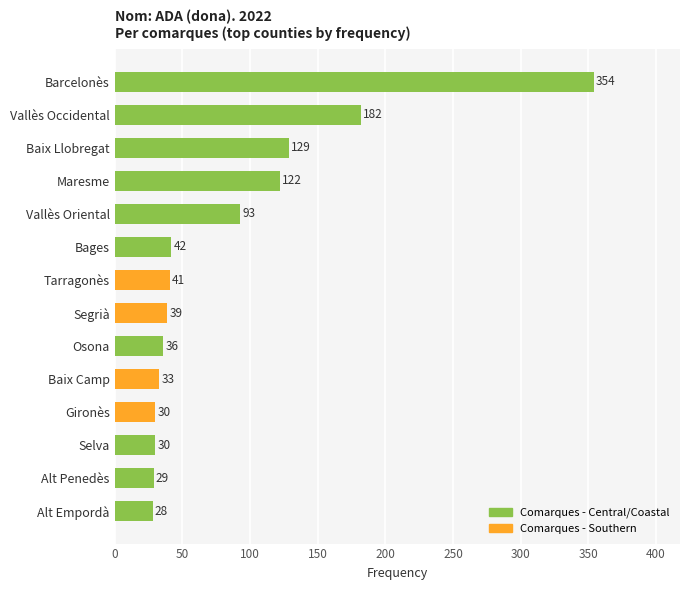

Between Selva and Segrià, which is larger?

Segrià